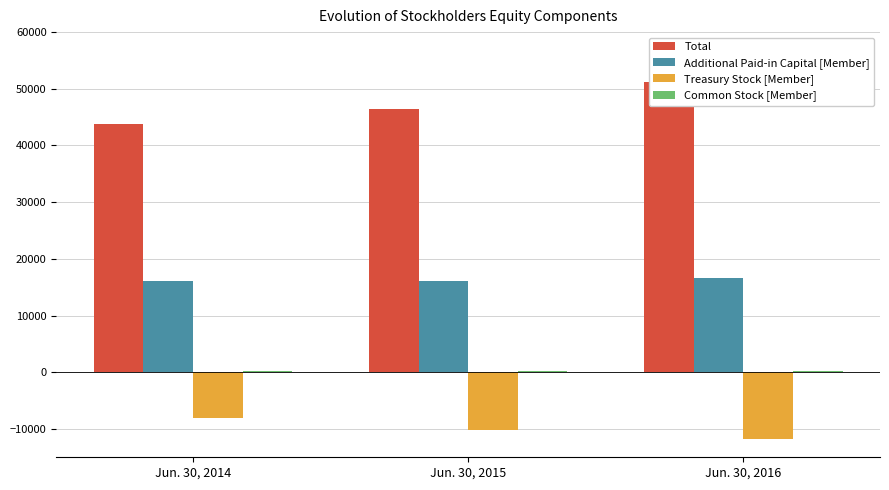

What value does the Common Stock [Member] series have at Jun. 30, 2014?

210